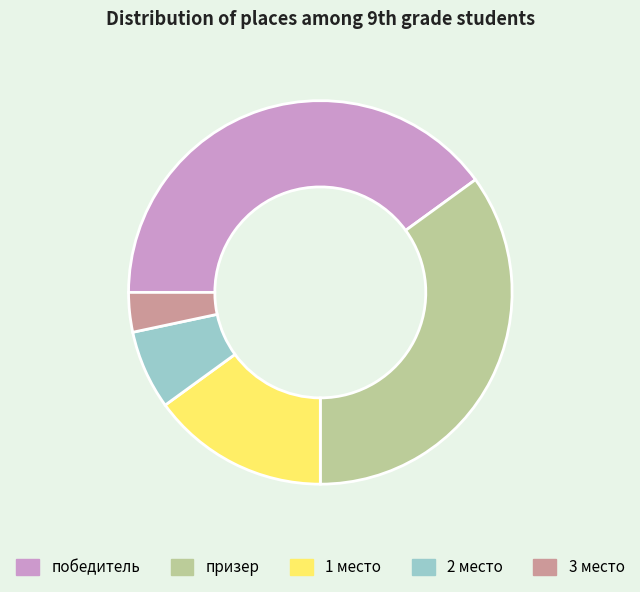

Rank the categories by value from highest to lowest.

победитель, призер, 1 место, 2 место, 3 место